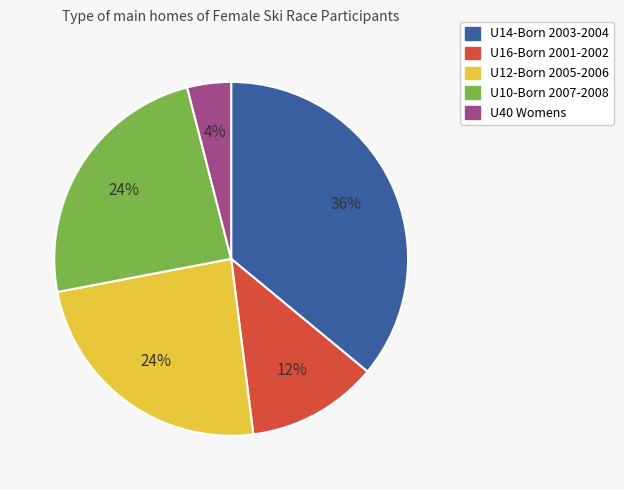

Combined, do U10-Born 2007-2008 and U12-Born 2005-2006 account for over 50%?

No